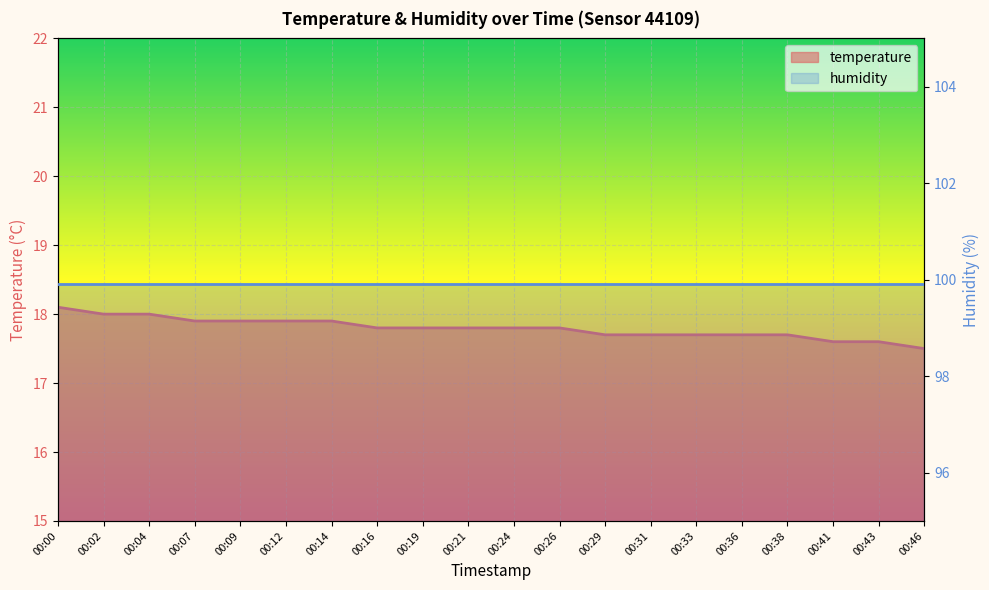

What is the change in value from 00:00 to 00:33?

-0.4